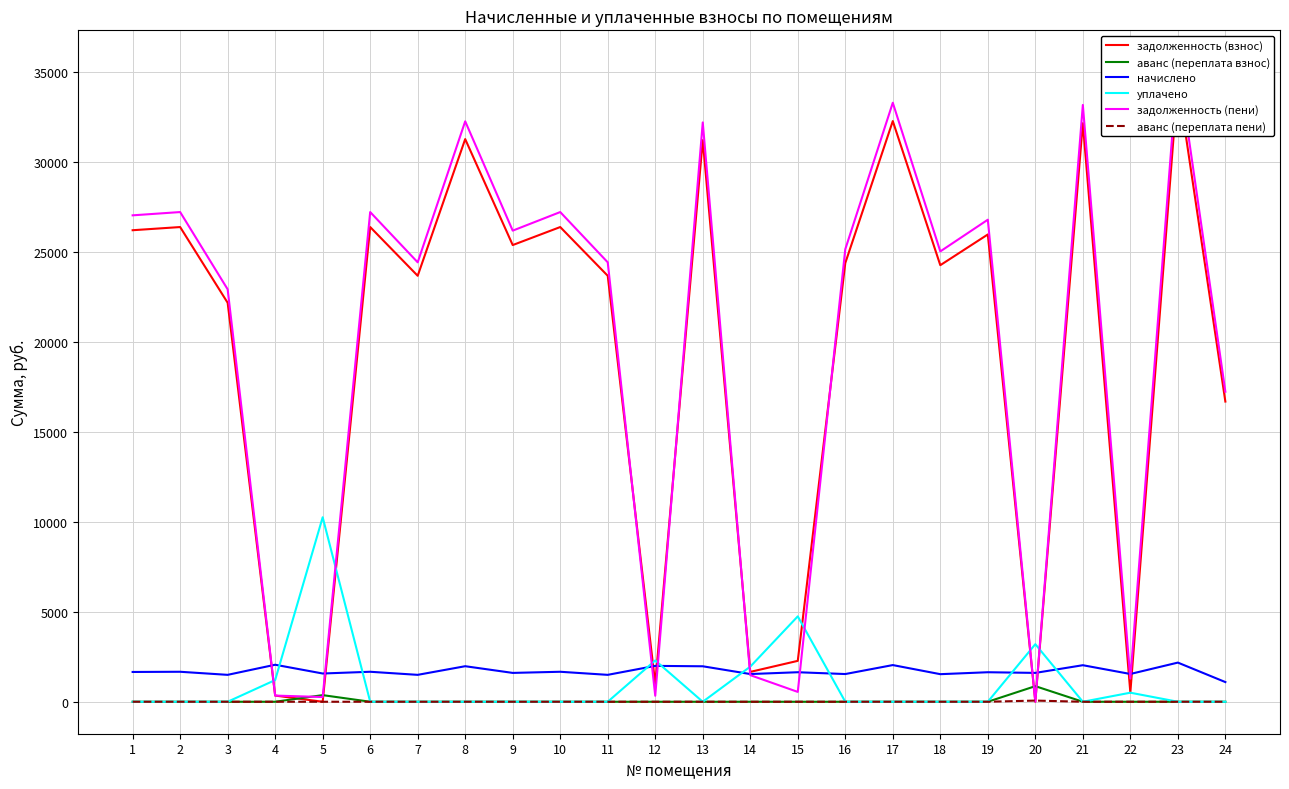

Between 4 and 23, which series saw the biggest shift?

задолженность (пени)